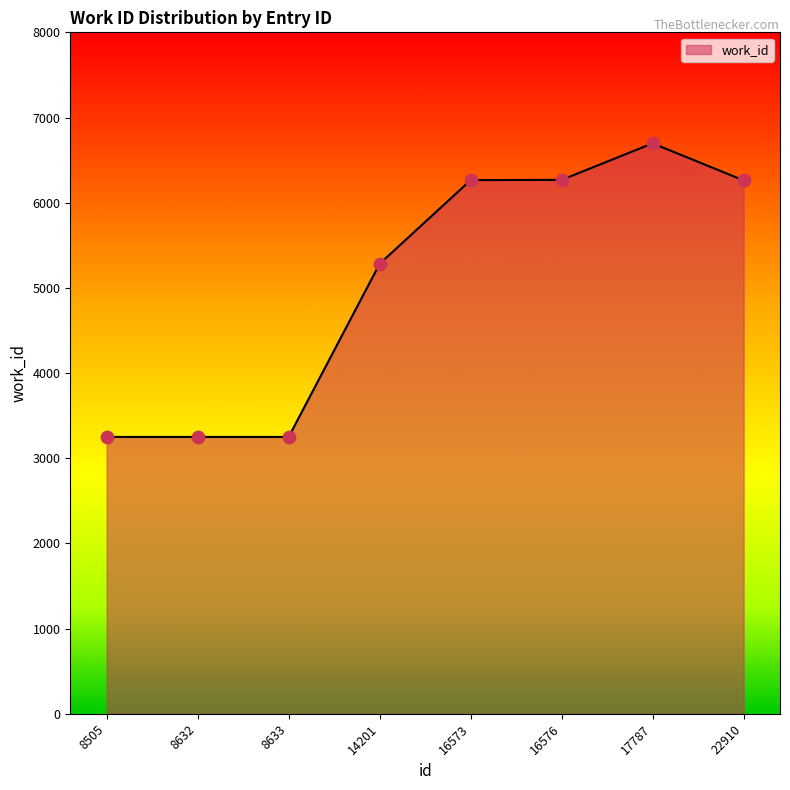

Between 14201 and 17787, which is larger?

17787